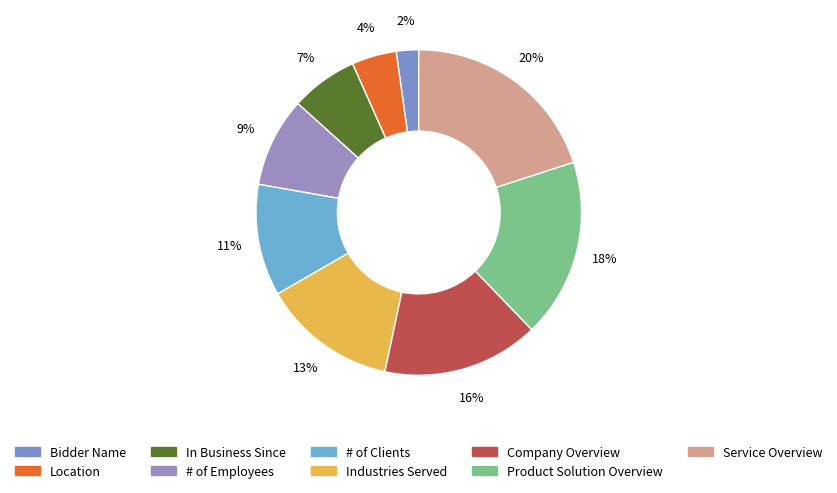

To the nearest percent, what is the difference between the # of Employees and Bidder Name slice percentages?

7%